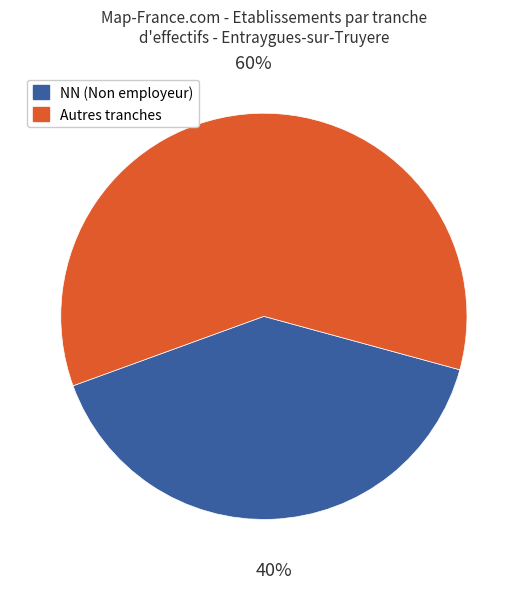

Is there any slice that represents more than half of the pie?

Yes